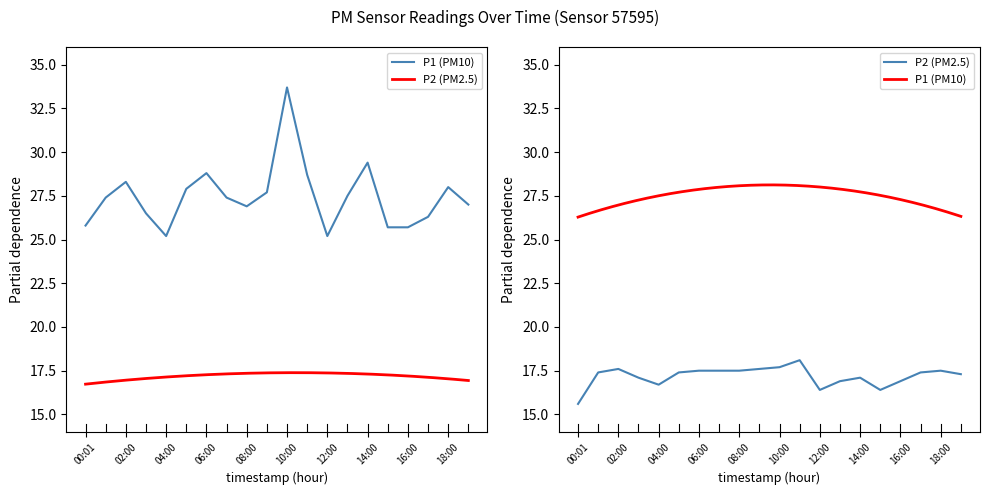

What is the minimum value shown in the chart?

15.6